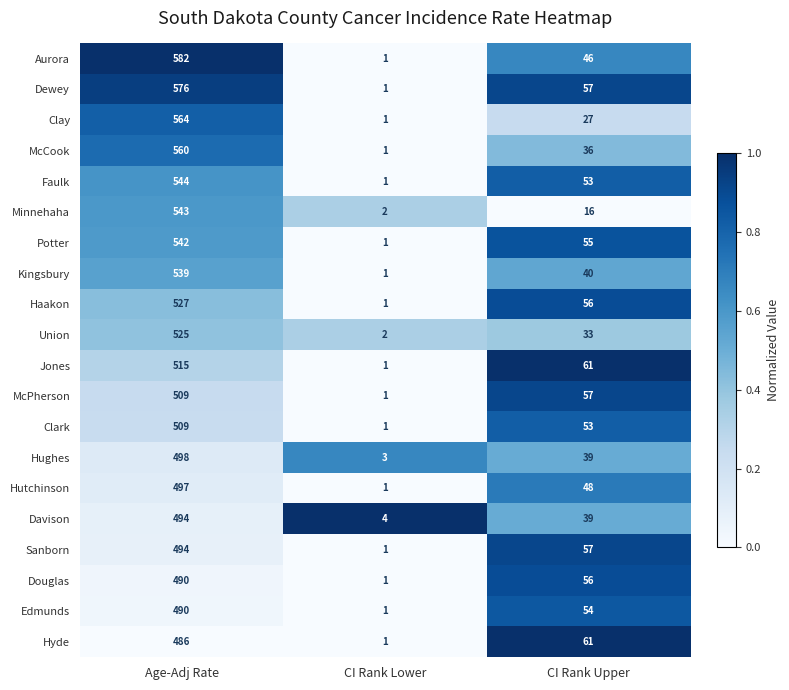

Rank the categories by Potter value from highest to lowest.

Age-Adj Rate, CI Rank Upper, CI Rank Lower